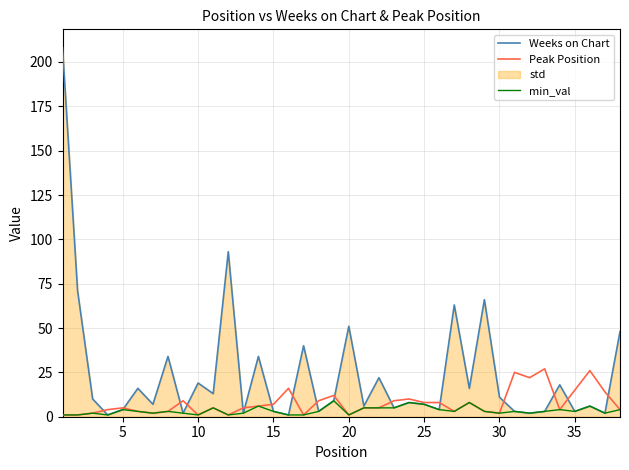

What is the highest value of the Weeks on Chart series?

208